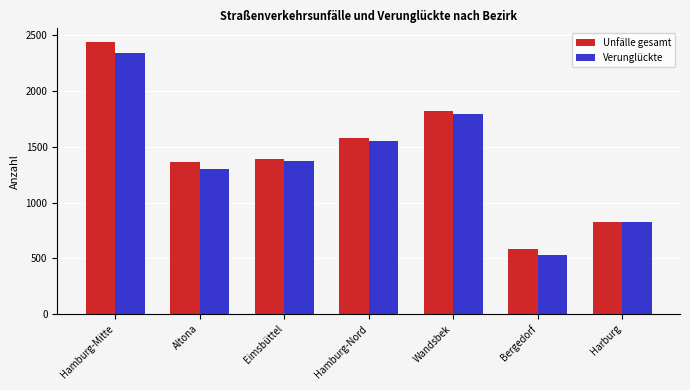

Where does the Verunglückte series first go above 1376?

Hamburg-Mitte